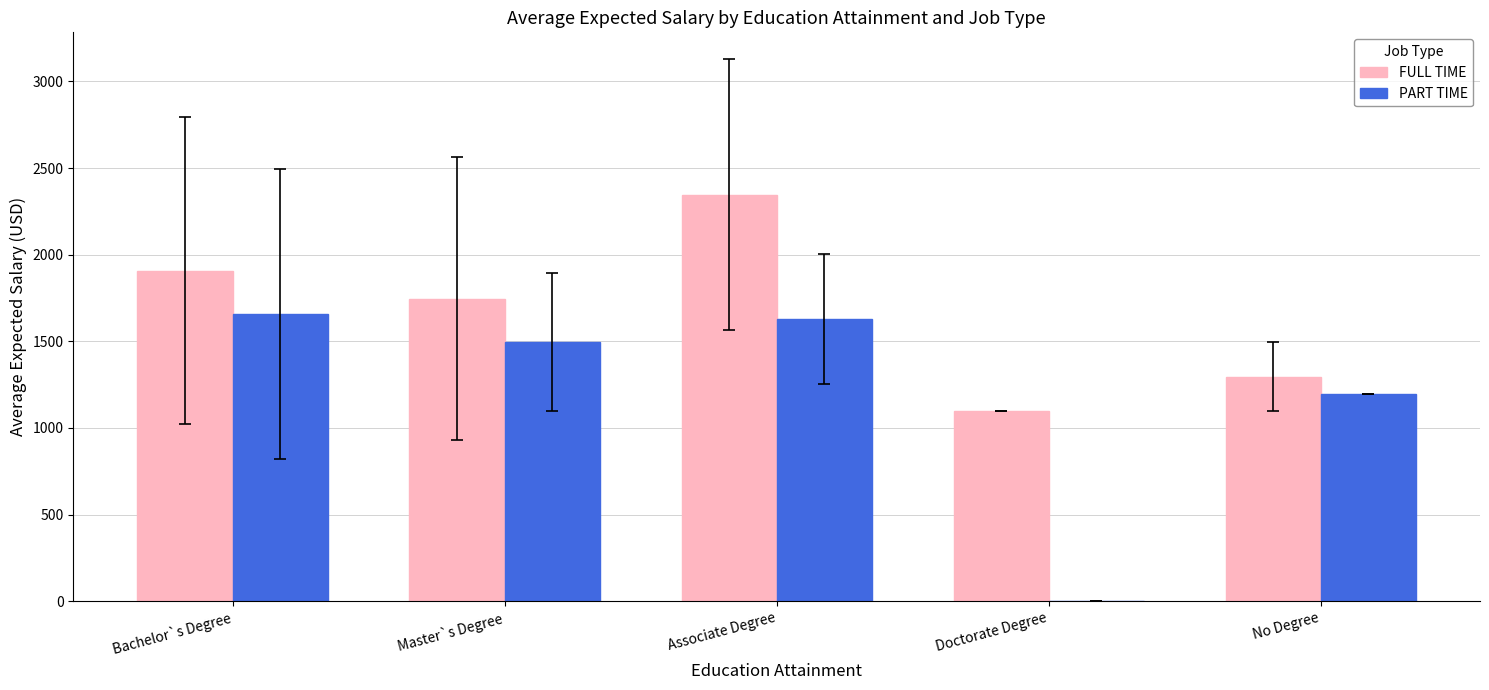

Are the bars horizontal?

No